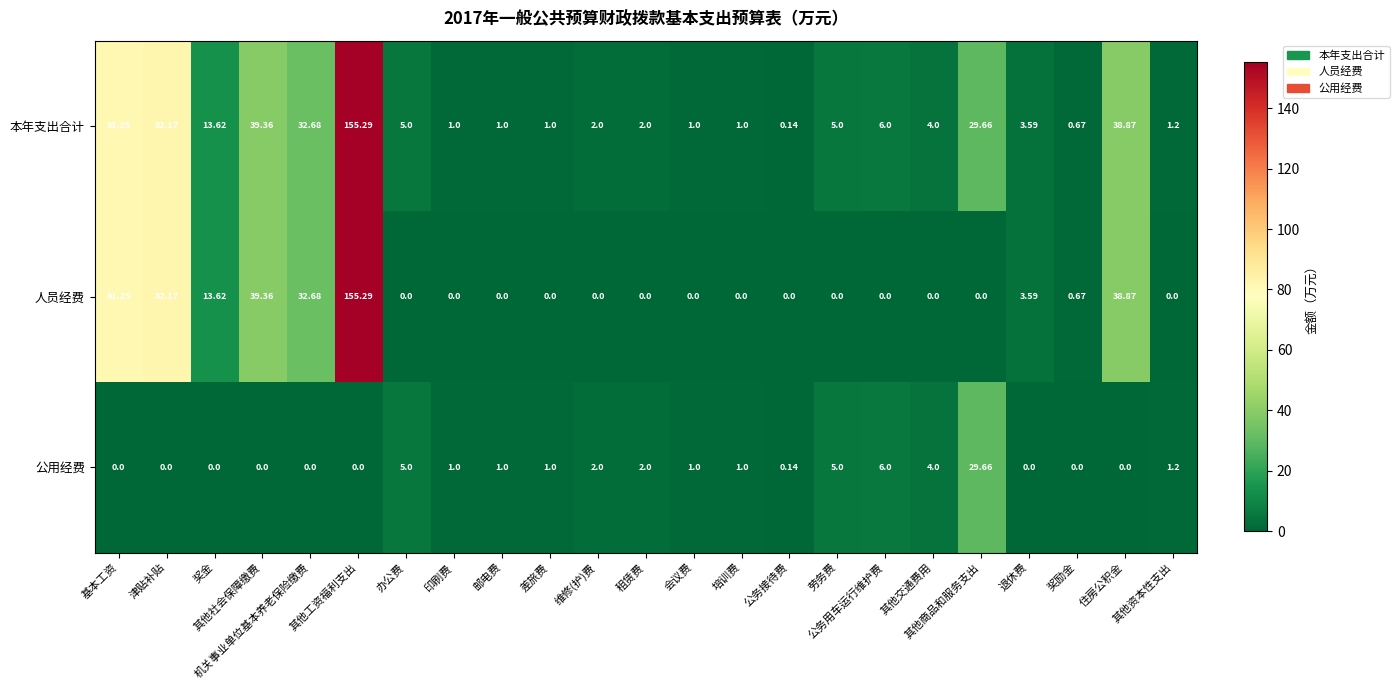

Which series has the largest total across all categories?

本年支出合计